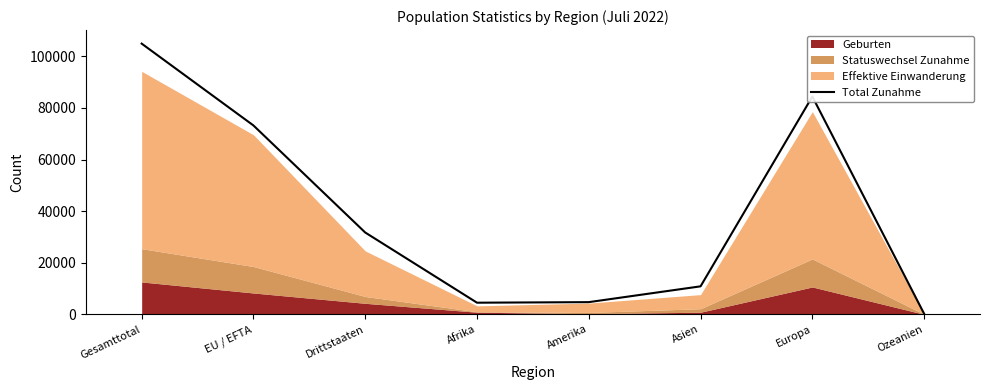

List the labels in order of value, largest first.

Gesamttotal, Europa, EU / EFTA, Drittstaaten, Asien, Amerika, Afrika, Ozeanien